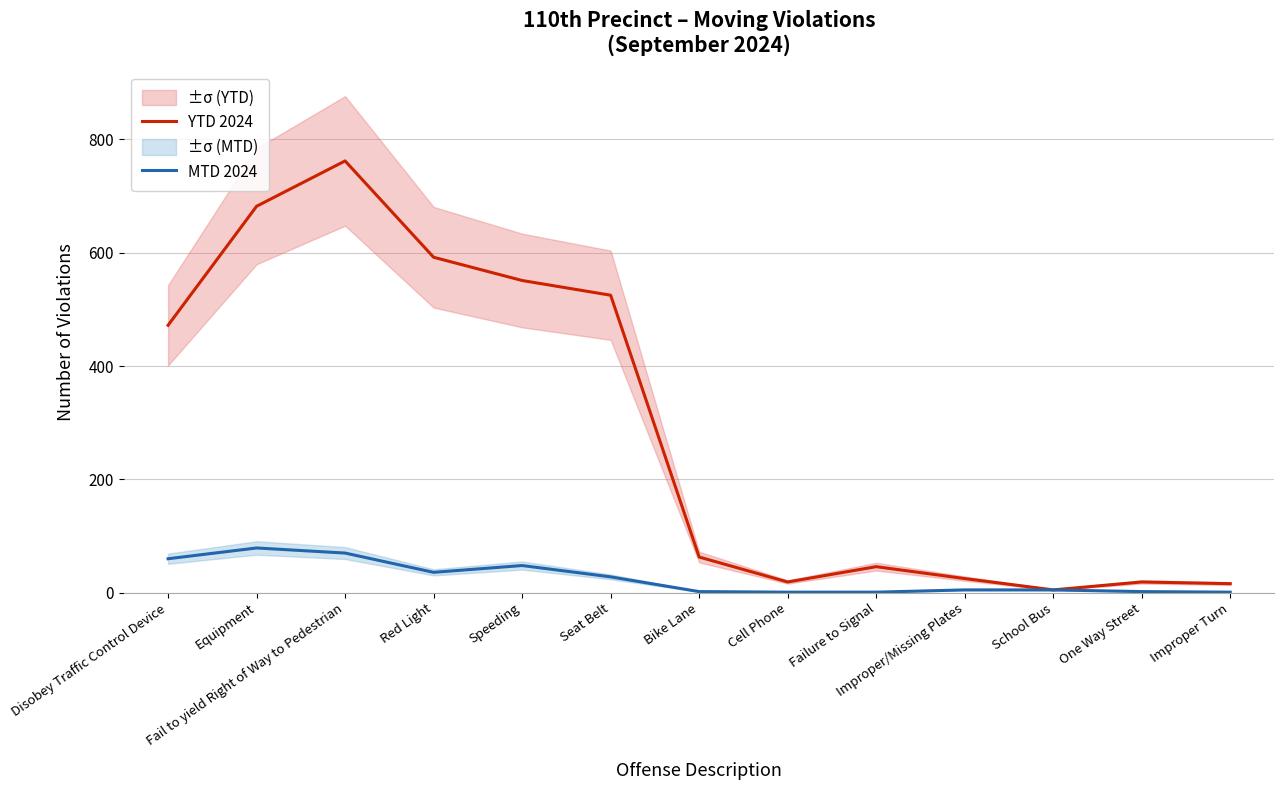

The value of YTD 2024 at Failure to Signal is 46. True or false?

True